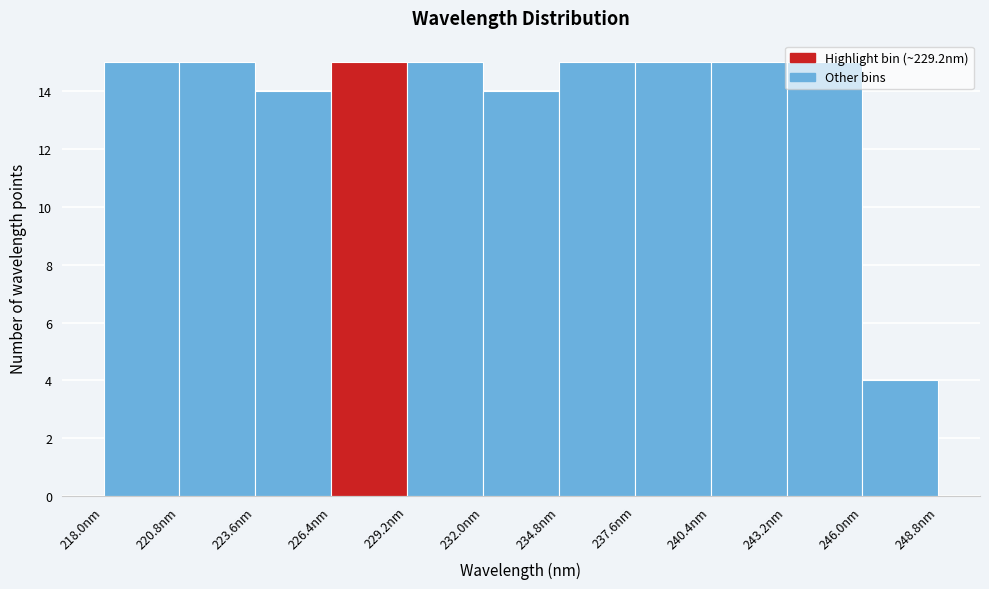

How tall is the bar that spans 232.0 to 234.8 on the x-axis? Neither the bar edges nor the heights are printed on the chart, so give them approximately, as read against the axes.

14